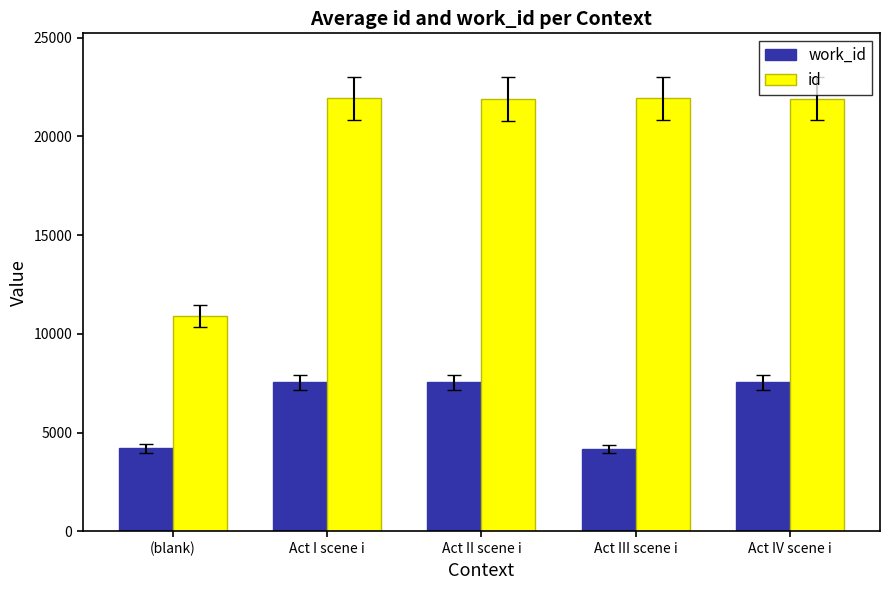

How many bars are there in total?

10